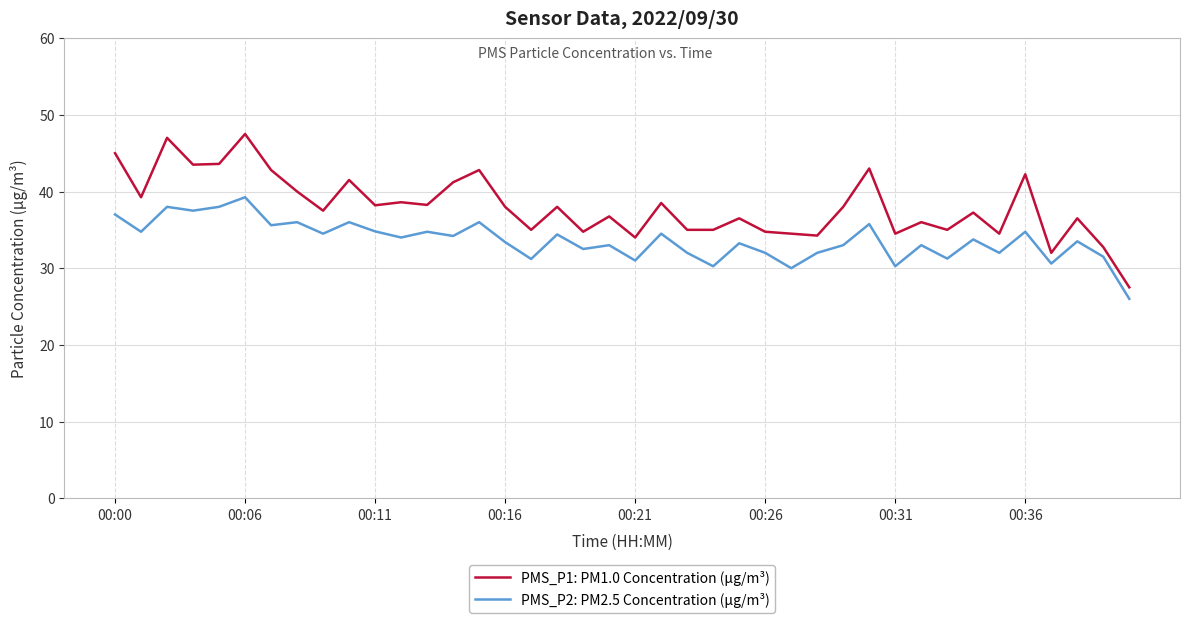

What is the difference between the maximum and minimum values in the PMS_P1: PM1.0 Concentration (µg/m³) series?

20.0